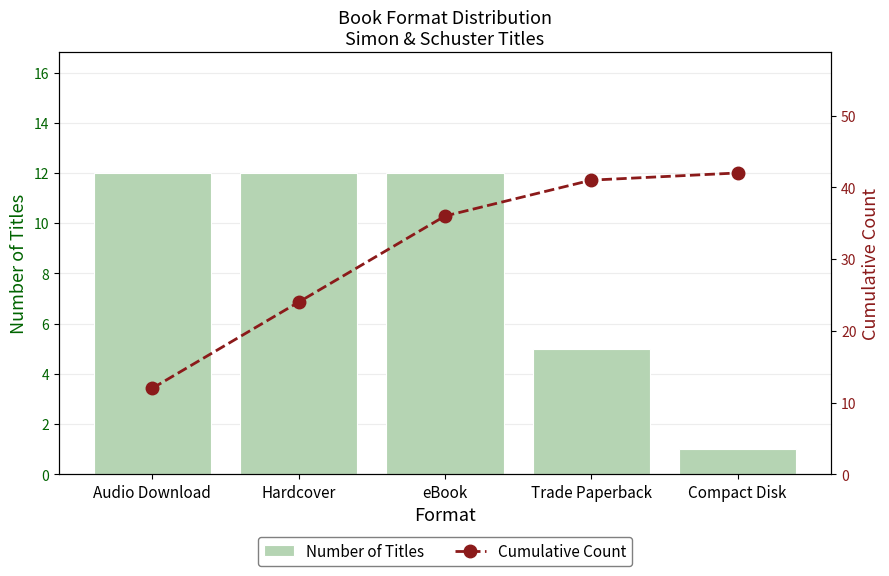

Is the value of Cumulative Count at eBook greater than the value of Number of Titles at Compact Disk?

Yes